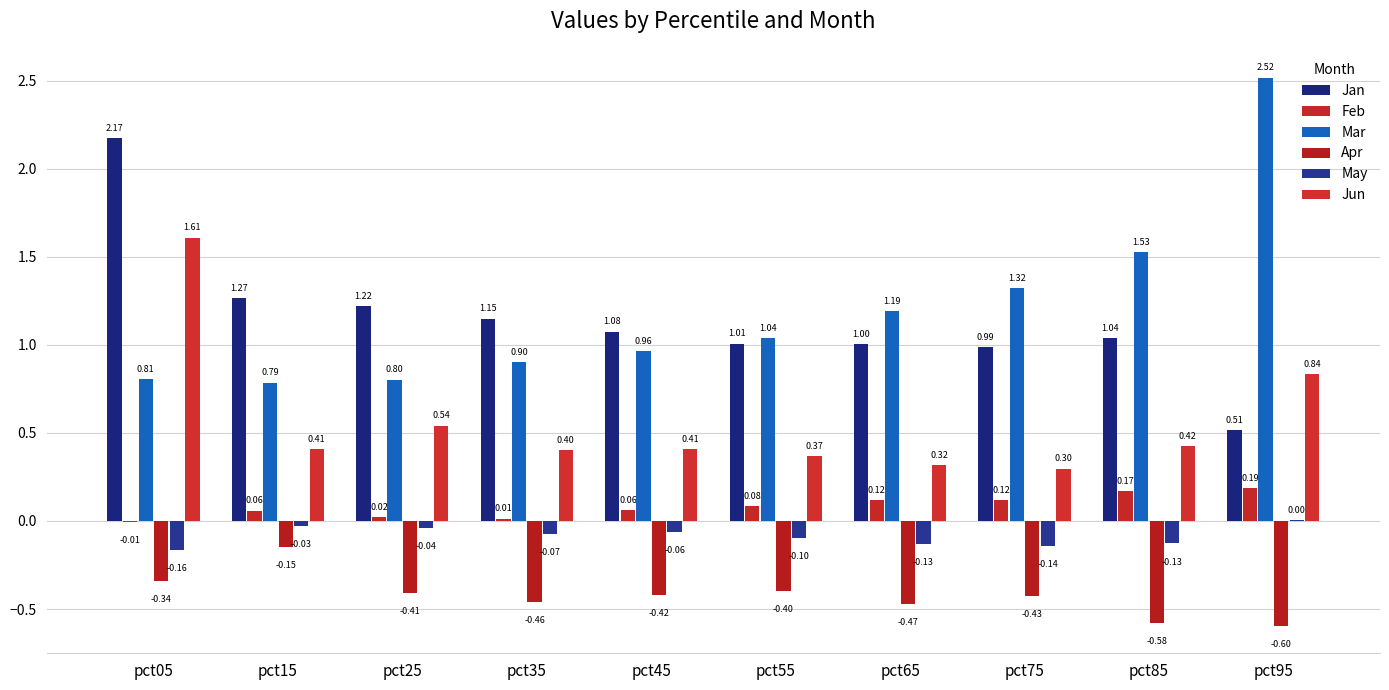

List the labels in order of May value, smallest first.

pct05, pct75, pct65, pct85, pct55, pct35, pct45, pct25, pct15, pct95